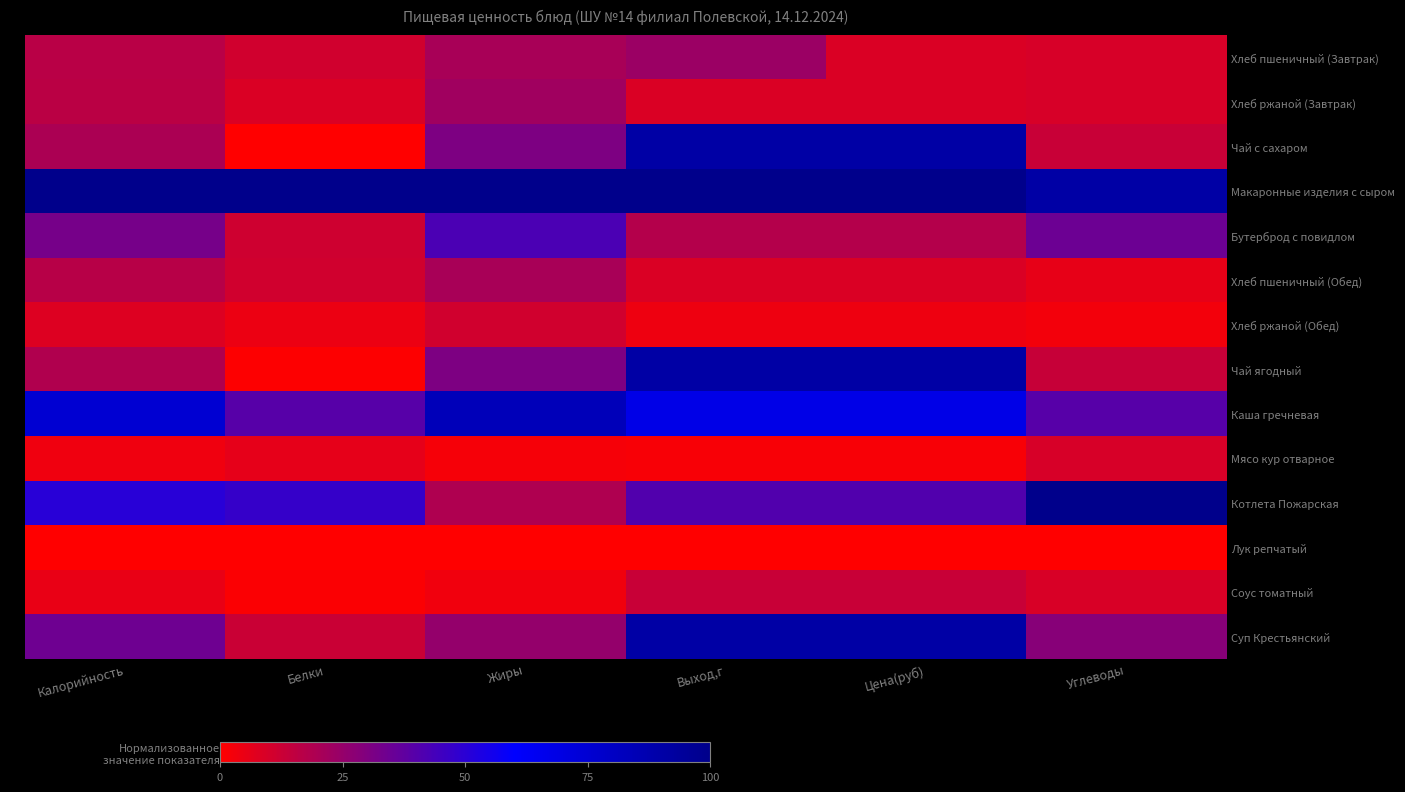

Reading right to left, transcribe all the data shown in this chart.

Хлеб пшеничный (Завтрак): Углеводы=9.6	Цена(руб)=8.7	Выход,г=23.7	Жиры=20.4	Белки=11.3	Калорийность=16.7
Хлеб ржаной (Завтрак): Углеводы=9.6	Цена(руб)=8.7	Выход,г=8.7	Жиры=22.3	Белки=8.9	Калорийность=16.2
Чай с сахаром: Углеводы=13.0	Цена(руб)=90.9	Выход,г=90.9	Жиры=30.5	Белки=0.0	Калорийность=19.9
Макаронные изделия с сыром: Углеводы=91.0	Цена(руб)=100.0	Выход,г=100.0	Жиры=100.0	Белки=100.0	Калорийность=100.0
Бутерброд с повидлом: Углеводы=34.5	Цена(руб)=17.8	Выход,г=17.8	Жиры=42.3	Белки=11.5	Калорийность=32.3
Хлеб пшеничный (Обед): Углеводы=5.8	Цена(руб)=8.7	Выход,г=8.7	Жиры=20.4	Белки=11.3	Калорийность=17.1
Хлеб ржаной (Обед): Углеводы=2.8	Цена(руб)=4.1	Выход,г=4.1	Жиры=11.2	Белки=4.5	Калорийность=8.1
Чай ягодный: Углеводы=13.5	Цена(руб)=90.9	Выход,г=90.9	Жиры=30.5	Белки=0.5	Калорийность=18.7
Каша гречневая: Углеводы=39.5	Цена(руб)=68.0	Выход,г=68.0	Жиры=83.7	Белки=39.7	Калорийность=75.2
Мясо кур отварное: Углеводы=9.8	Цена(руб)=1.8	Выход,г=1.8	Жиры=2.0	Белки=6.1	Калорийность=3.7
Котлета Пожарская: Углеводы=100.0	Цена(руб)=40.6	Выход,г=40.6	Жиры=19.1	Белки=47.4	Калорийность=50.6
Лук репчатый: Углеводы=0.0	Цена(руб)=0.0	Выход,г=0.0	Жиры=0.0	Белки=0.0	Калорийность=0.0
Соус томатный: Углеводы=9.2	Цена(руб)=13.2	Выход,г=13.2	Жиры=3.3	Белки=0.9	Калорийность=5.2
Суп Крестьянский: Углеводы=28.4	Цена(руб)=90.9	Выход,г=90.9	Жиры=25.1	Белки=12.5	Калорийность=34.2